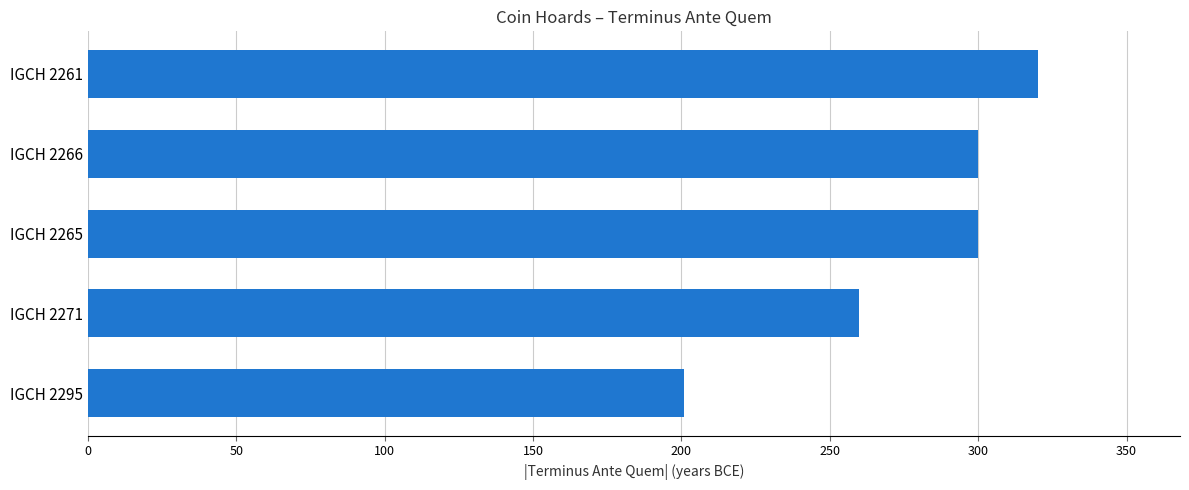

The chart shows a value of 260 at IGCH 2271. True or false?

True